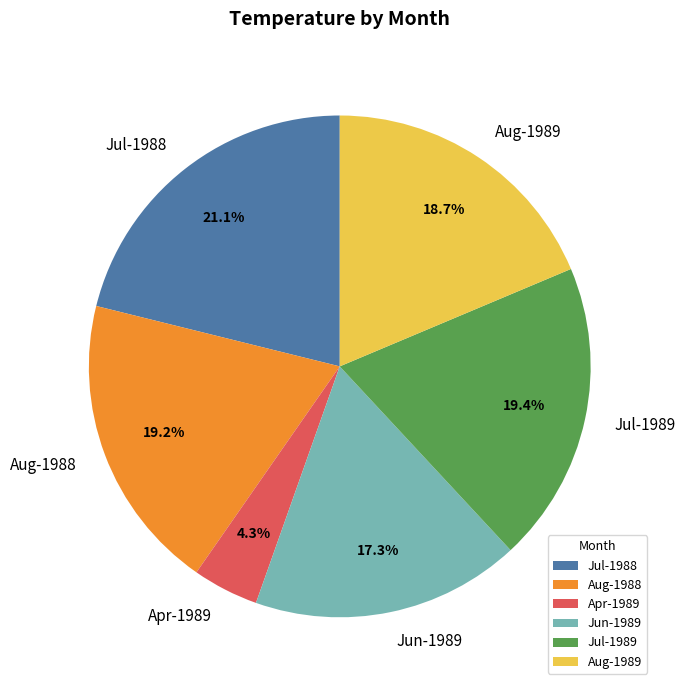

Is there a majority slice in this chart?

No